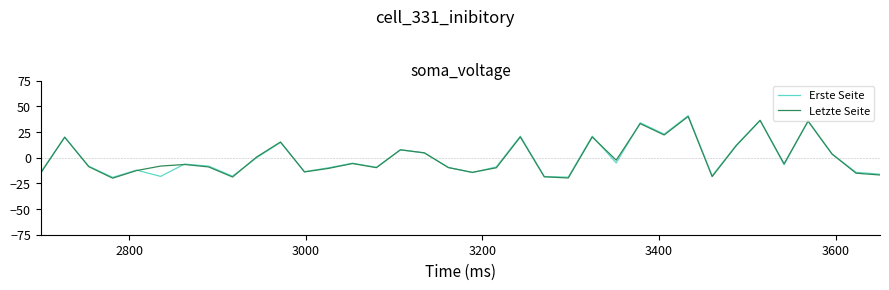

What is the lowest value of the Letzte Seite series?

-20.0